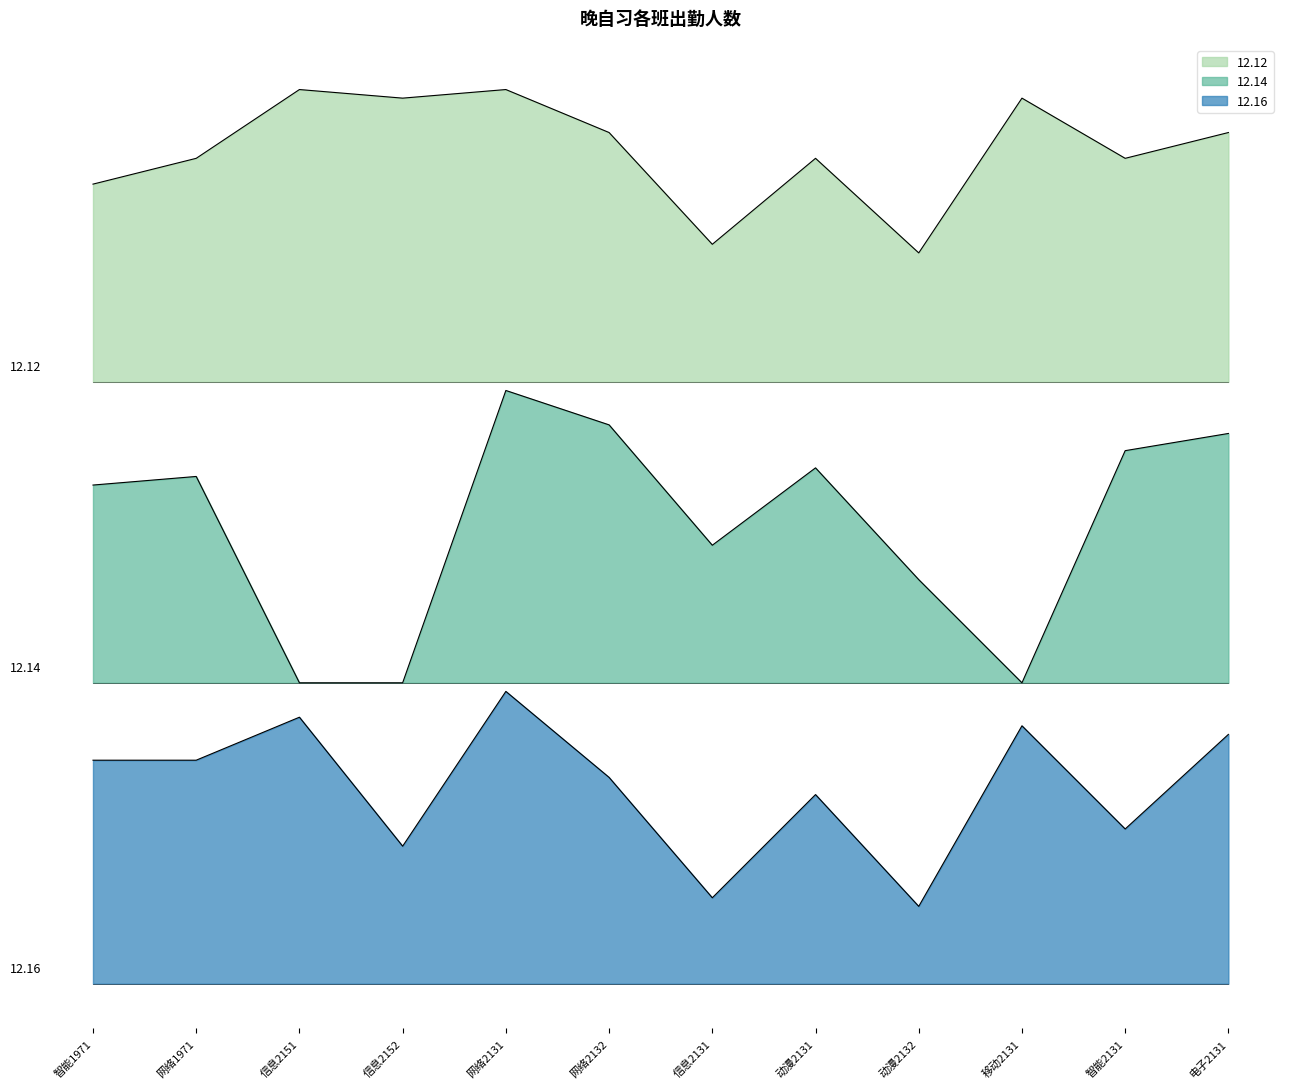

What is the value of the 12.14 point at the 4th from the left?

35